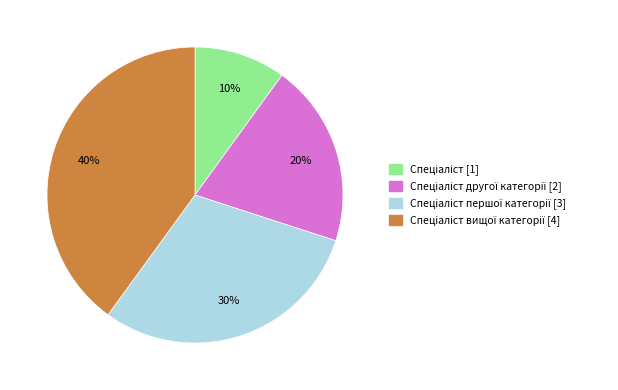

To the nearest percent, what is the average slice percentage?

25%